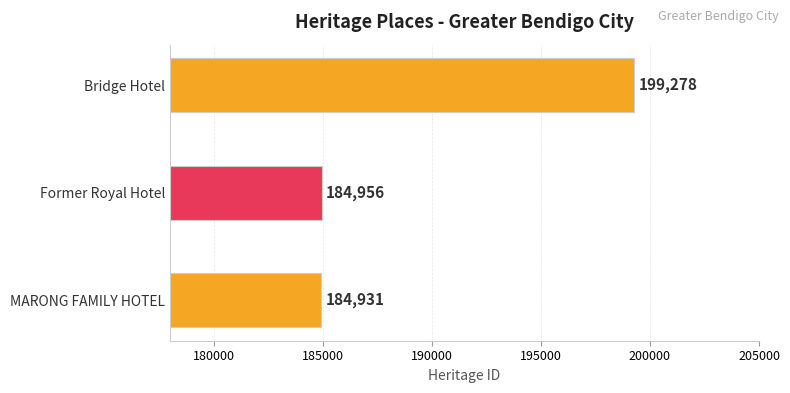

What is the change in value from Former Royal Hotel to Bridge Hotel?

+14322